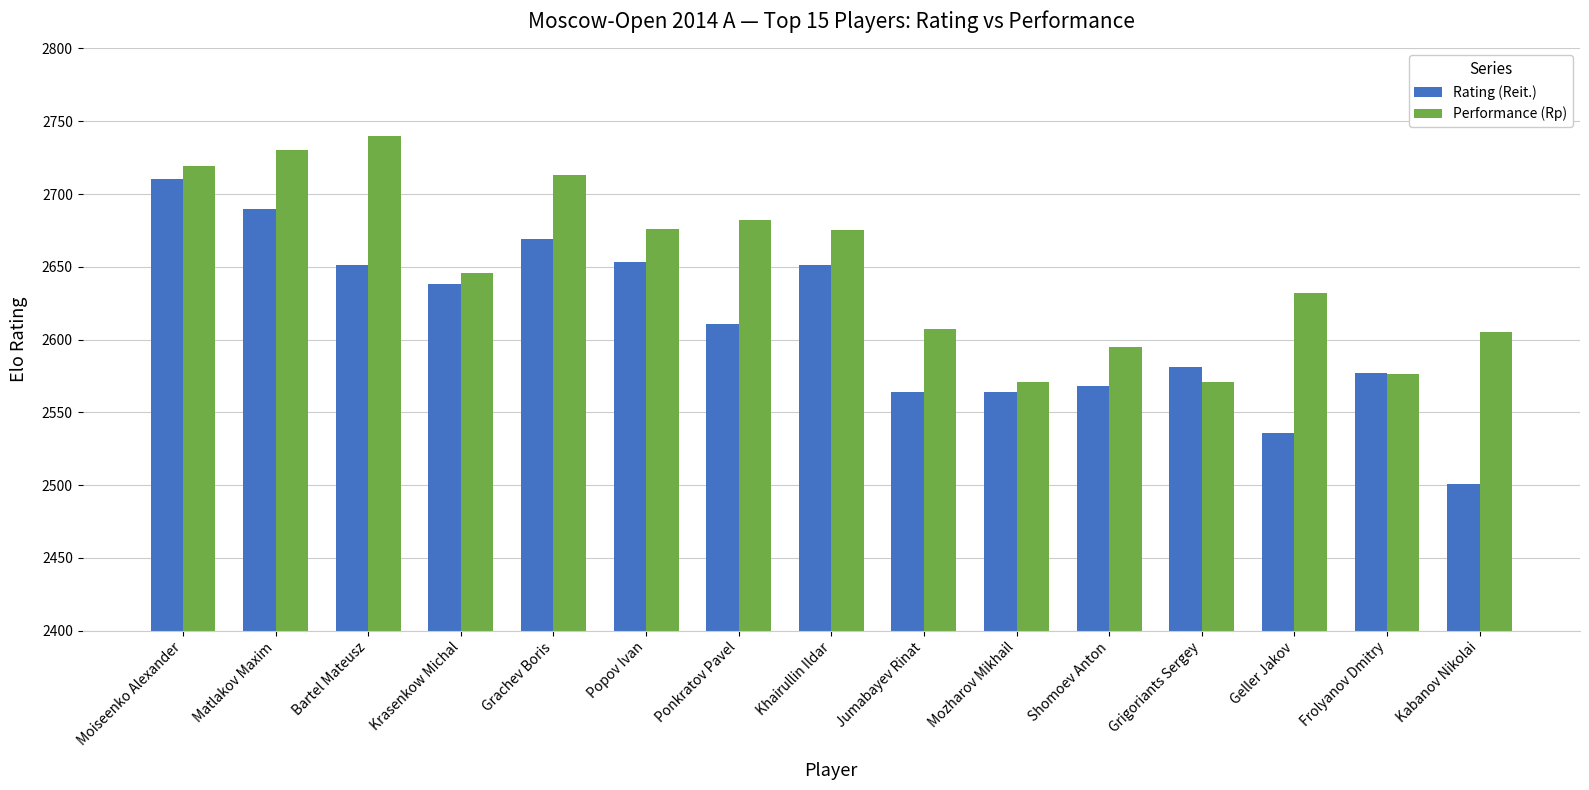

At how many categories does at least one series exceed 2723?

2